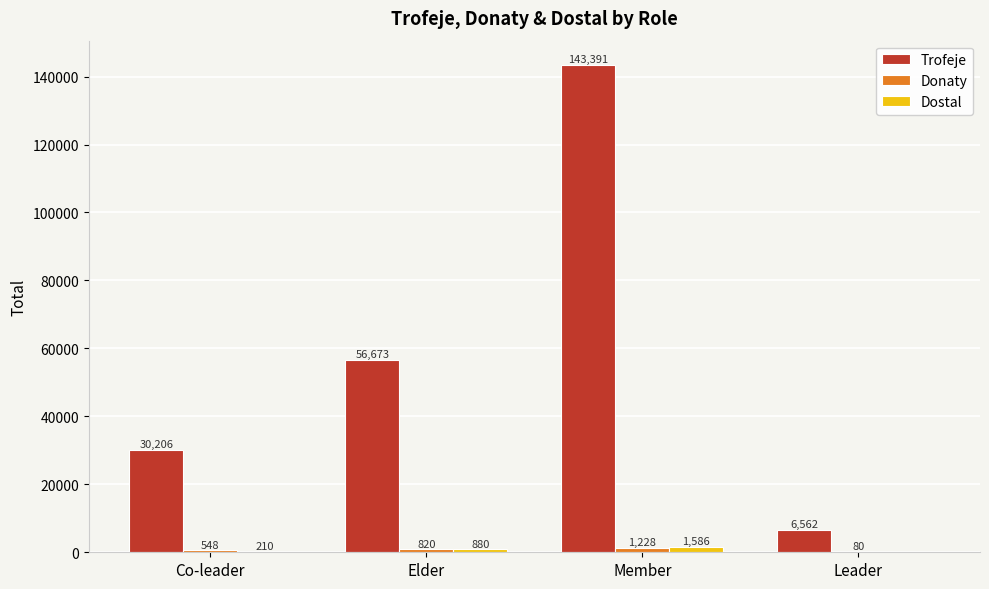

At which category is the sum across all series the highest?

Member